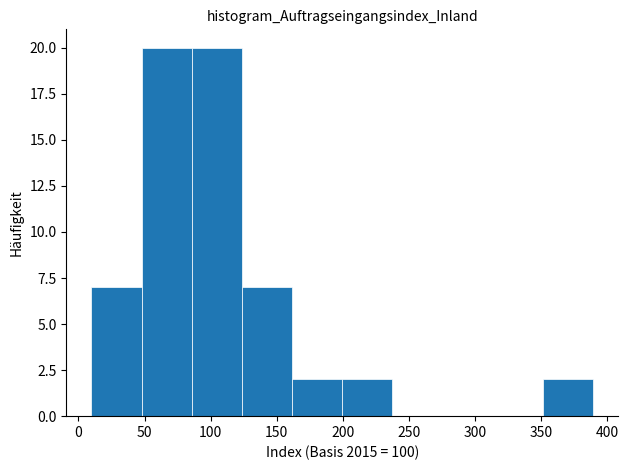

Reading left to right, transcribe this chart: for each bar, give the range it covers on the x-axis and its height. Neither the bar edges nor the heights are printed on the chart, so give them approximately, as read against the axes.

10 to 50: 7
50 to 85: 20
85 to 125: 20
125 to 160: 7
160 to 200: 2
200 to 235: 2
235 to 275: 0
275 to 315: 0
315 to 350: 0
350 to 390: 2